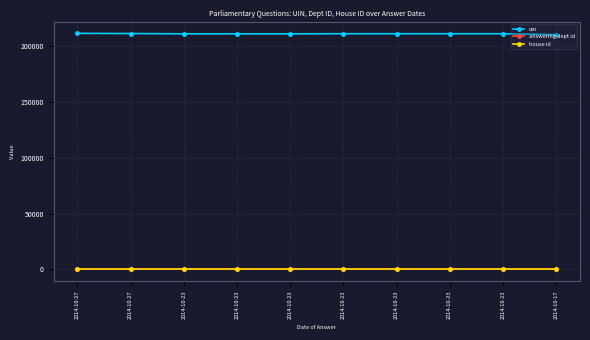

True or false: house id has a value of 1 at 2014-10-23.

True